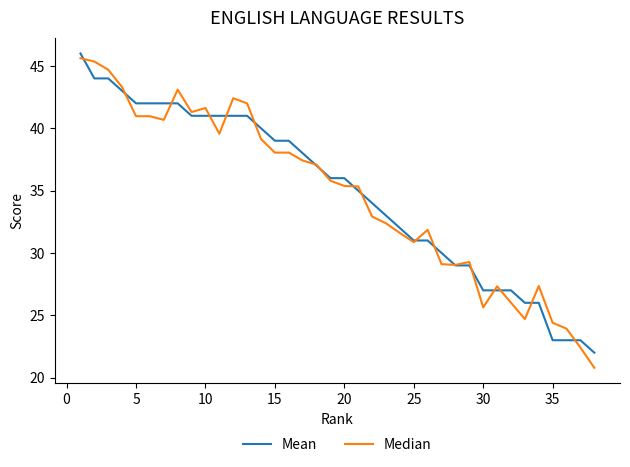

Which series has the largest range (max minus min)?

Median